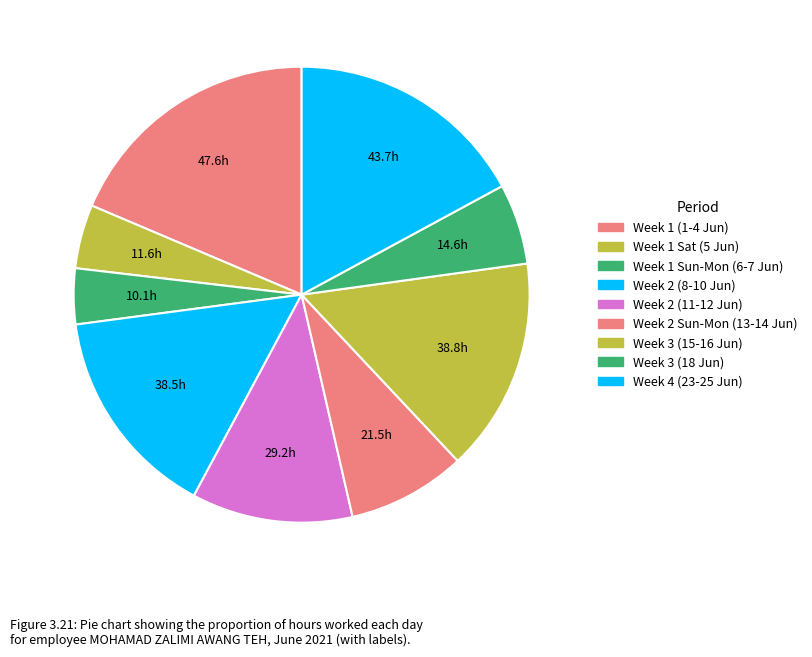

Count the number of slices in the pie.

9